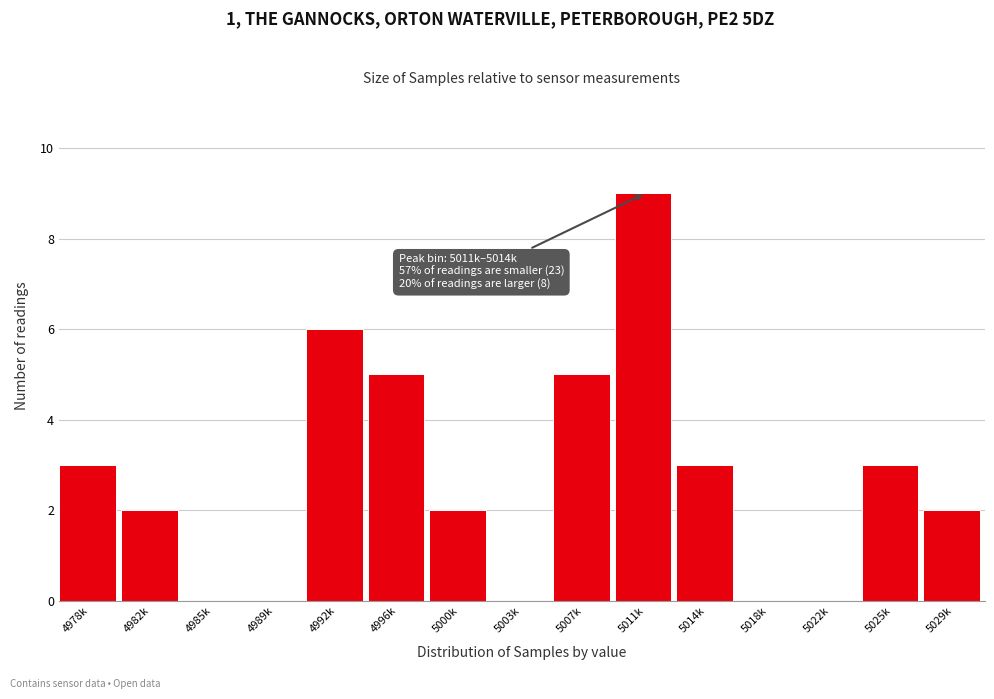

Reading left to right, extract all data points from this chart.

4978k=3	4982k=2	4985k=0	4989k=0	4992k=6	4996k=5	5000k=2	5003k=0	5007k=5	5011k=9	5014k=3	5018k=0	5022k=0	5025k=3	5029k=2